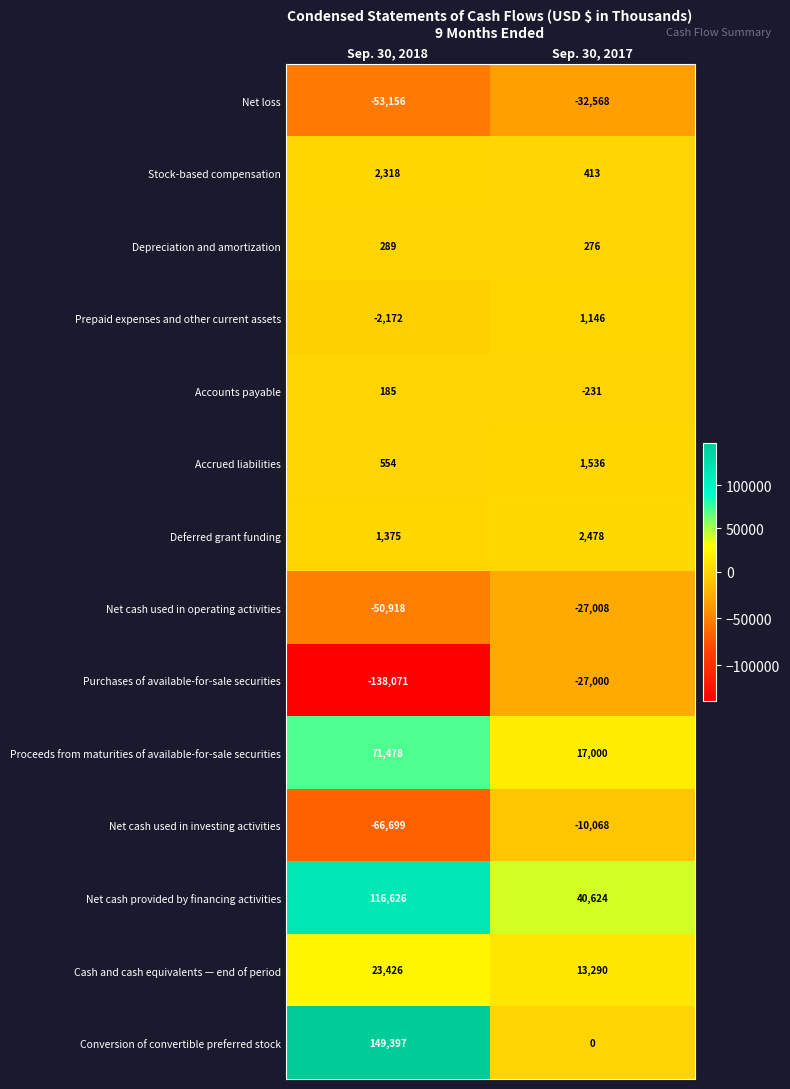

Rank the series by their maximum value, from highest to lowest.

Conversion of convertible preferred stock, Net cash provided by financing activities, Proceeds from maturities of available-for-sale securities, Cash and cash equivalents — end of period, Deferred grant funding, Stock-based compensation, Accrued liabilities, Prepaid expenses and other current assets, Depreciation and amortization, Accounts payable, Net cash used in investing activities, Purchases of available-for-sale securities, Net cash used in operating activities, Net loss